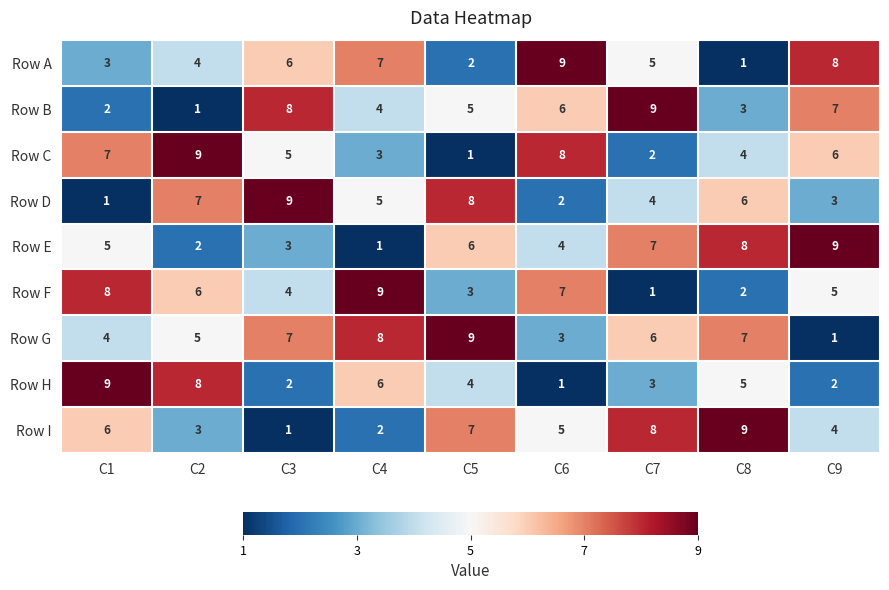

At how many categories does at least one series exceed 5?

9